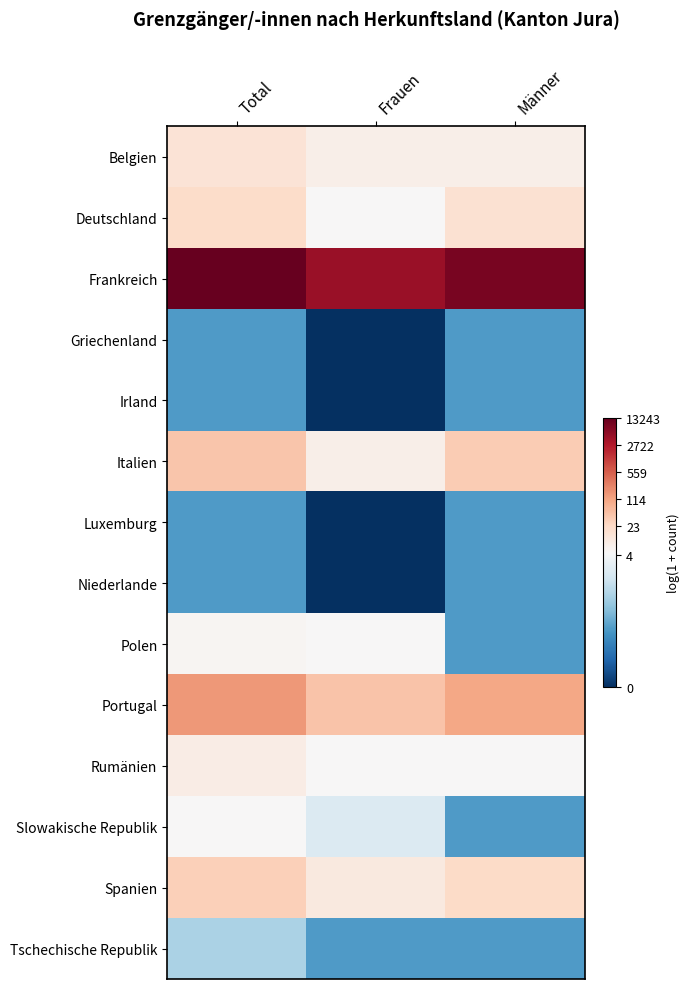

Rank the series at Total from highest to lowest value.

Frankreich, Portugal, Italien, Spanien, Deutschland, Belgien, Rumänien, Polen, Slowakische Republik, Tschechische Republik, Griechenland, Irland, Luxemburg, Niederlande